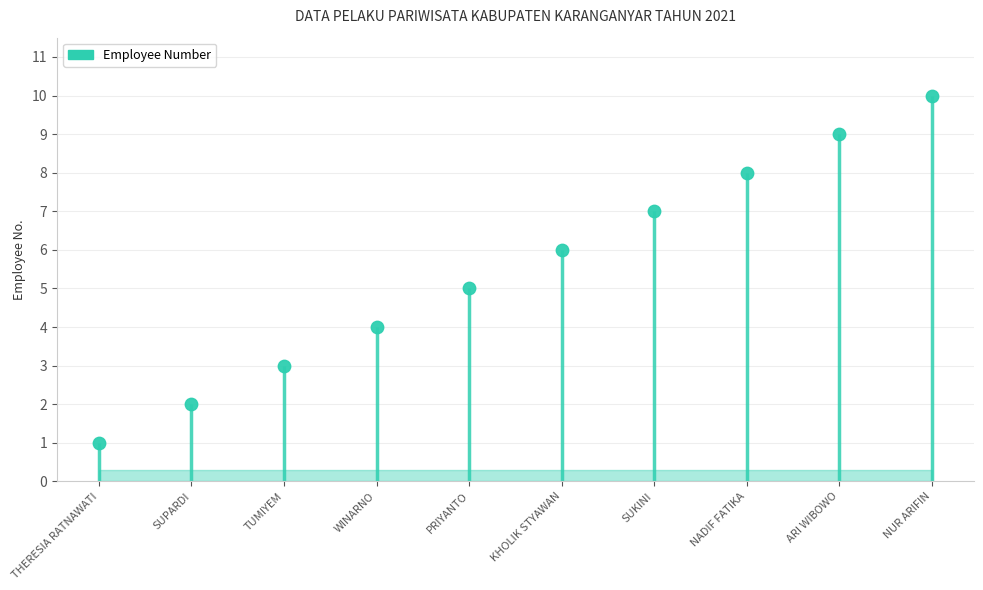

What is the change in value from TUMIYEM to KHOLIK STYAWAN?

+3